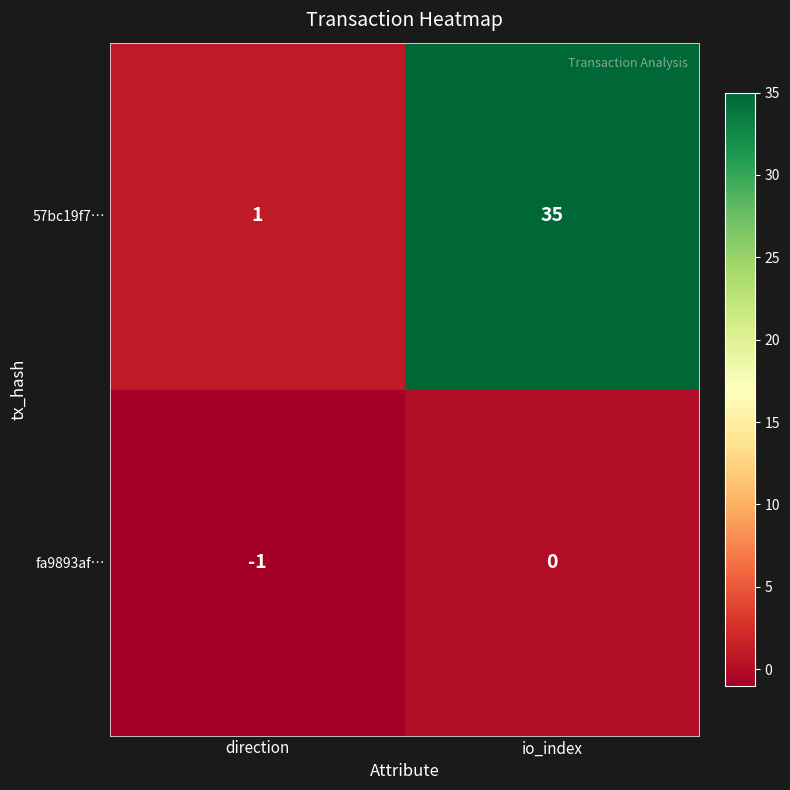

Which series has the widest spread of values?

57bc19f7…